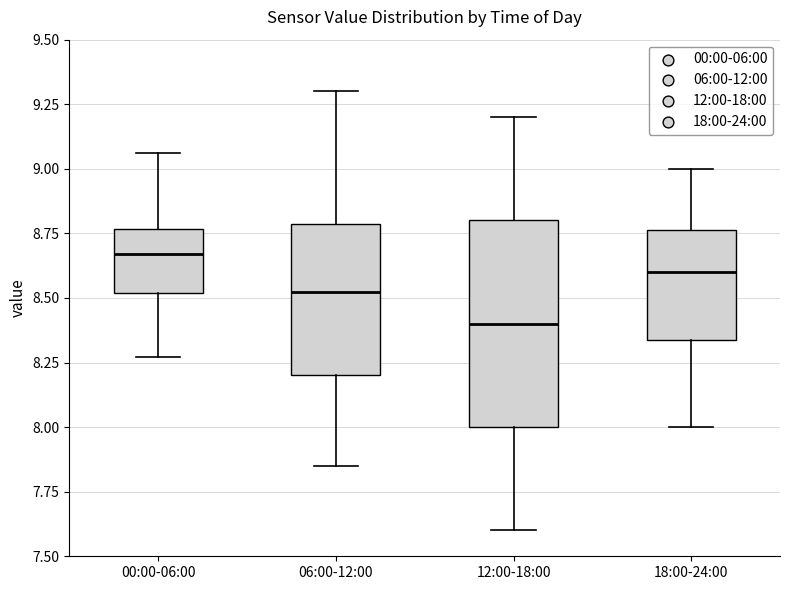

Reading left to right, transcribe this box plot: for each box, give where its median line is, the range the box spans, and where its two whiskers end, as read against the y-axis. The values are not printed on the chart, so give them approximately, as read against the axis.

00:00-06:00: median 8.65, box 8.50 to 8.75, whiskers 8.25 to 9.05
06:00-12:00: median 8.55, box 8.20 to 8.80, whiskers 7.85 to 9.30
12:00-18:00: median 8.40, box 8.00 to 8.80, whiskers 7.60 to 9.20
18:00-24:00: median 8.60, box 8.35 to 8.75, whiskers 8.00 to 9.00